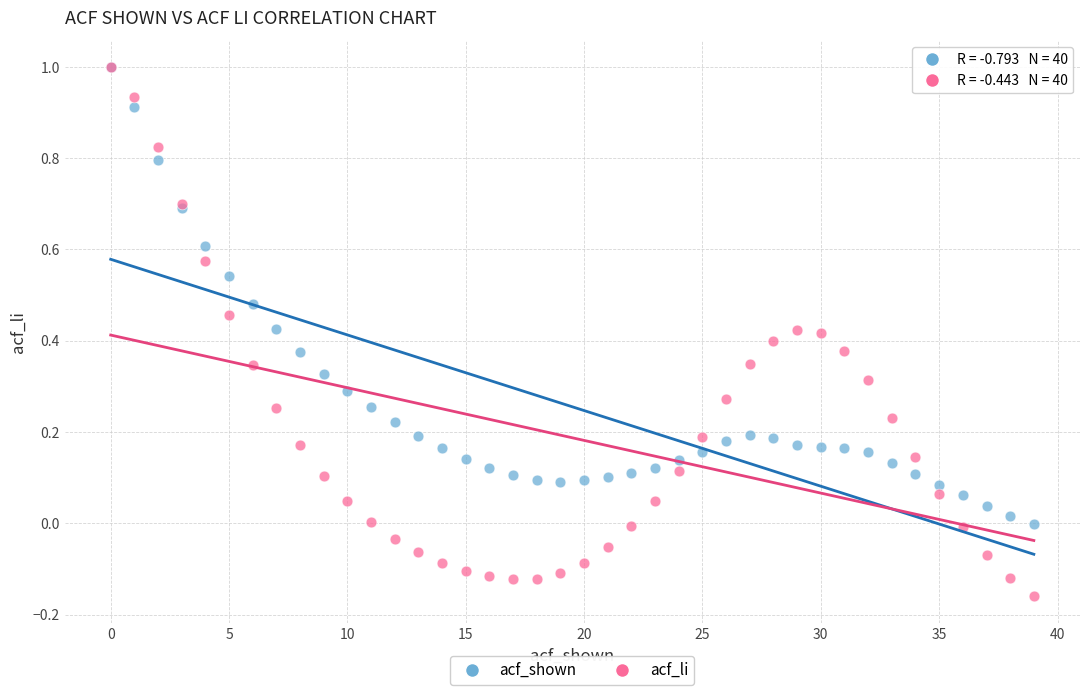

Which series has the widest spread of Y values?

acf_li